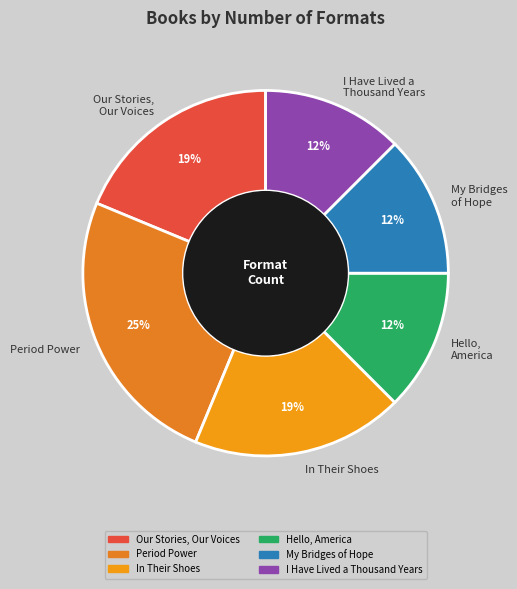

Is it true that Hello, America is 2% of the pie?

False